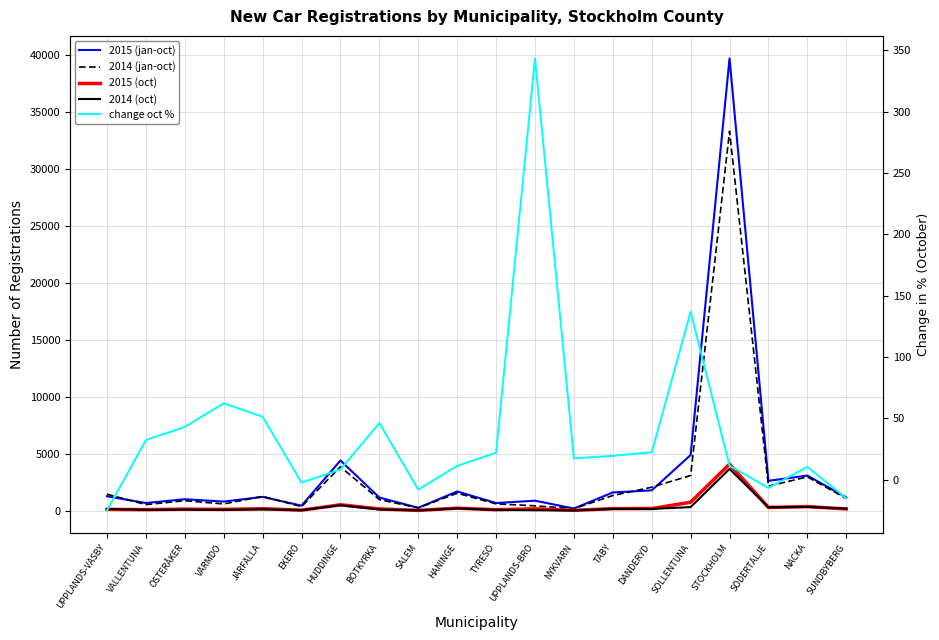

True or false: change oct % has a value of 10.5 at NACKA.

True